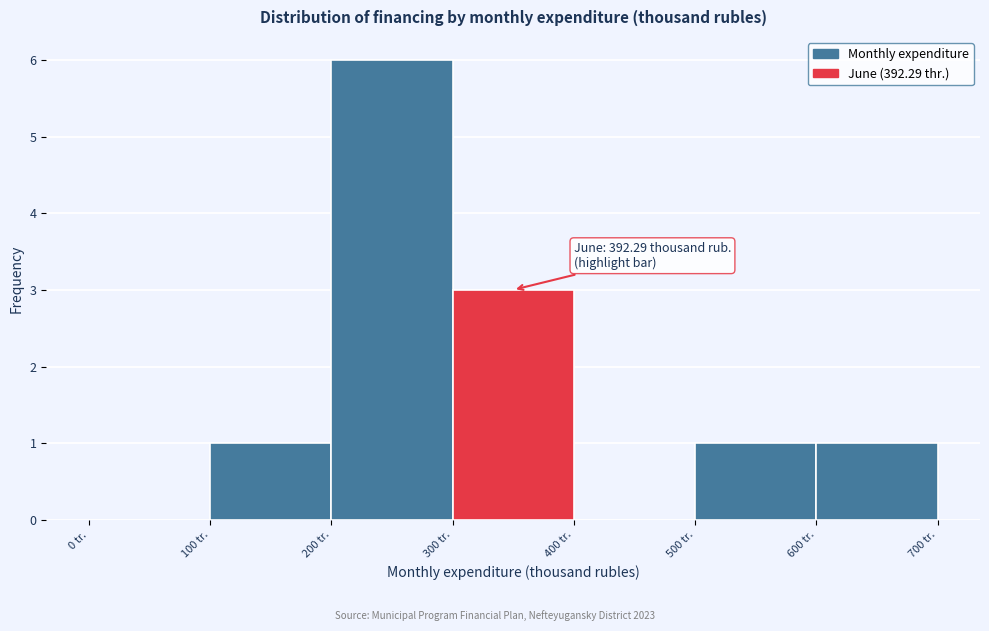

Which range on the x-axis has the tallest bar?

200 to 300